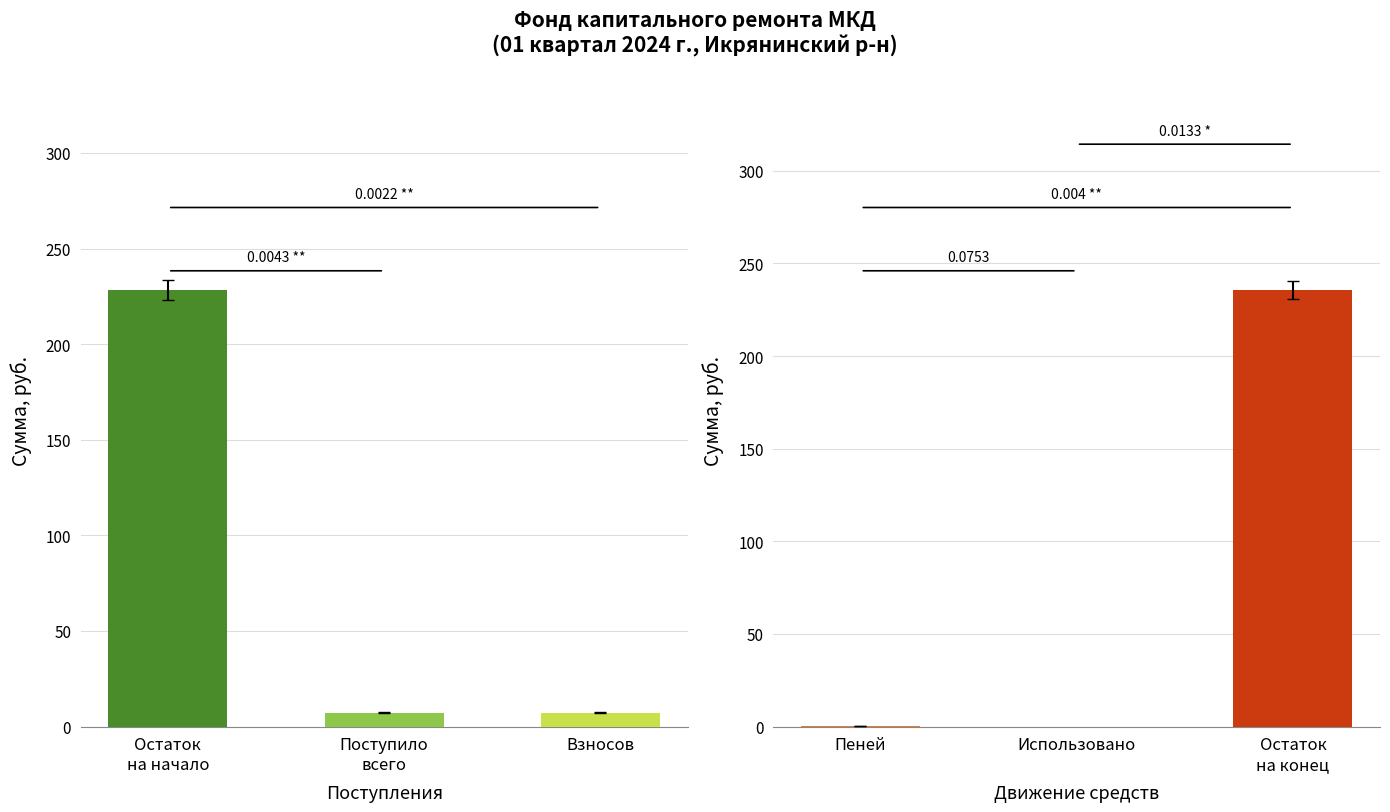

Does the chart contain stacked bars?

No